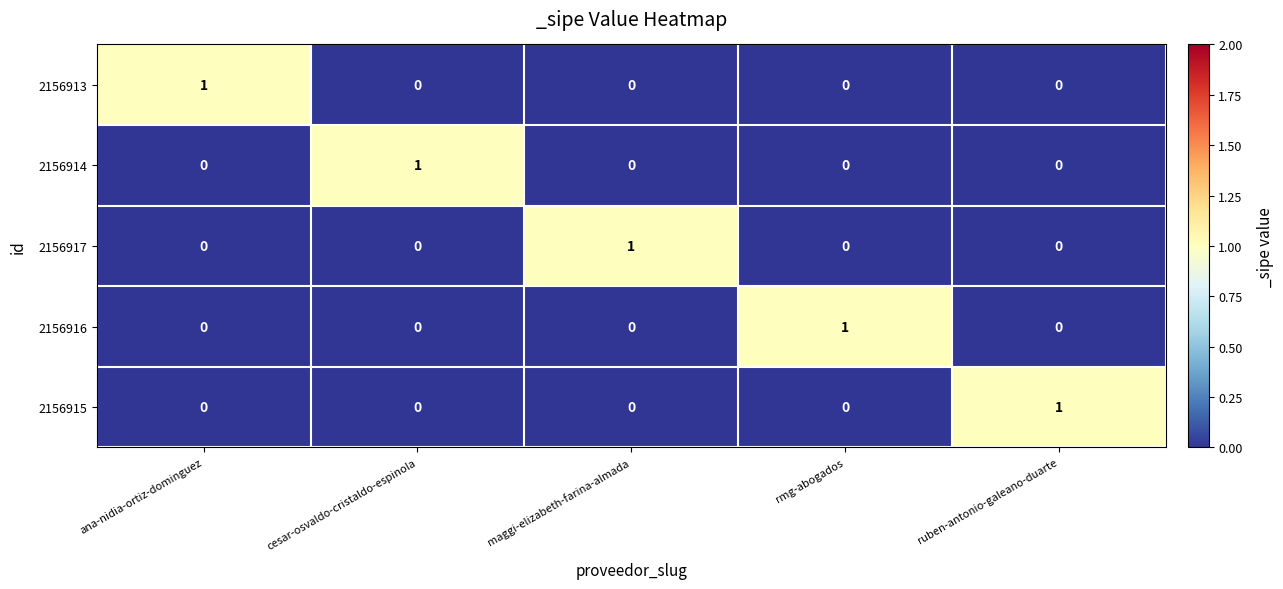

What is the maximum value shown in the chart?

1